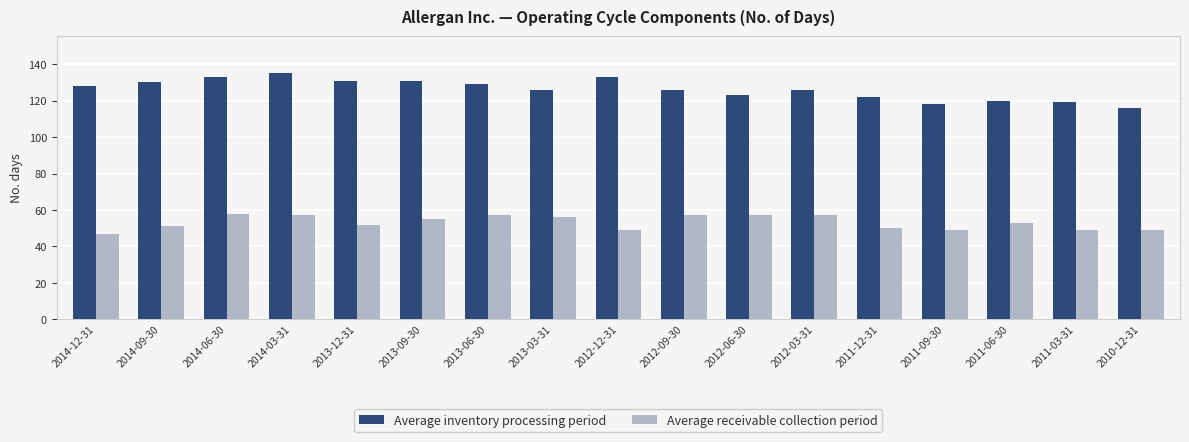

Which series changed the most between 2014-12-31 and 2010-12-31?

Average inventory processing period